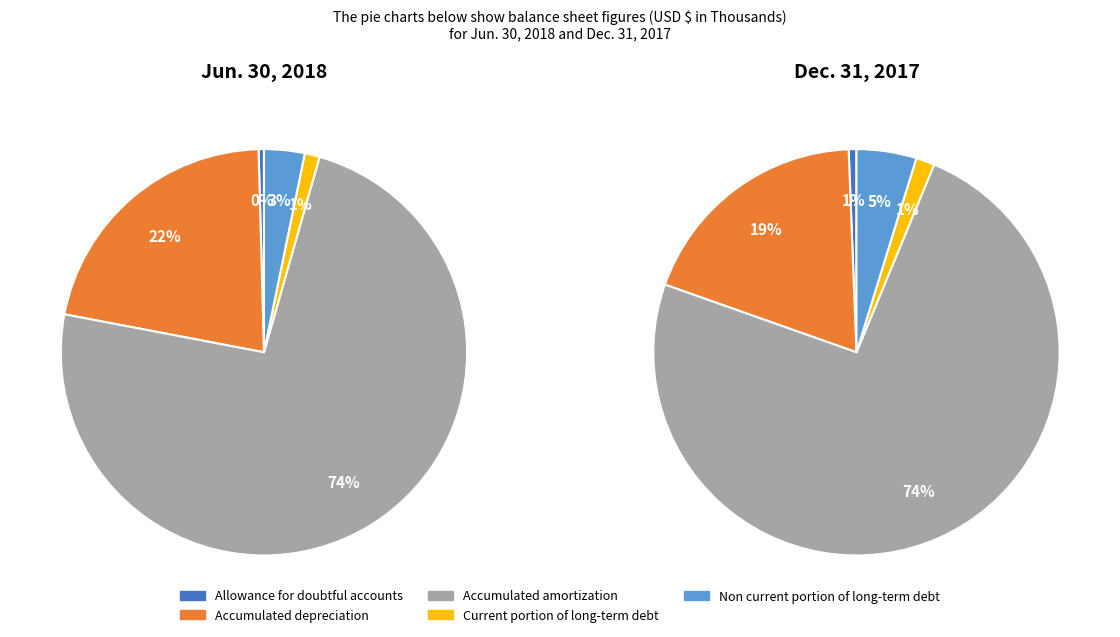

Does any single category account for the majority?

Yes